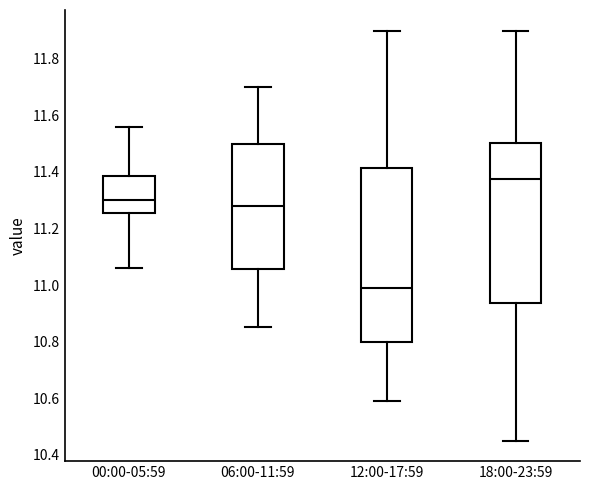

Reading left to right, read every box against the y-axis: the position of its median line, the range the box covers, and the ends of its whiskers. The values are not printed on the chart, so give them approximately, as read against the axis.

00:00-05:59: median 11.30, box 11.26 to 11.38, whiskers 11.06 to 11.56
06:00-11:59: median 11.28, box 11.06 to 11.50, whiskers 10.86 to 11.70
12:00-17:59: median 11.00, box 10.80 to 11.42, whiskers 10.60 to 11.90
18:00-23:59: median 11.38, box 10.94 to 11.50, whiskers 10.46 to 11.90